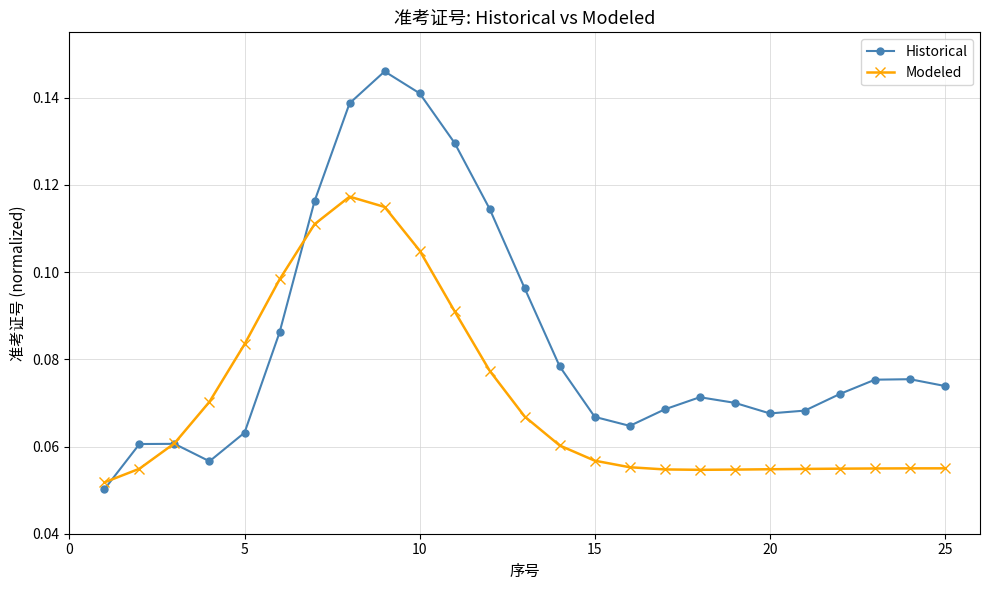

How many intersections are there between Modeled and Historical?

3